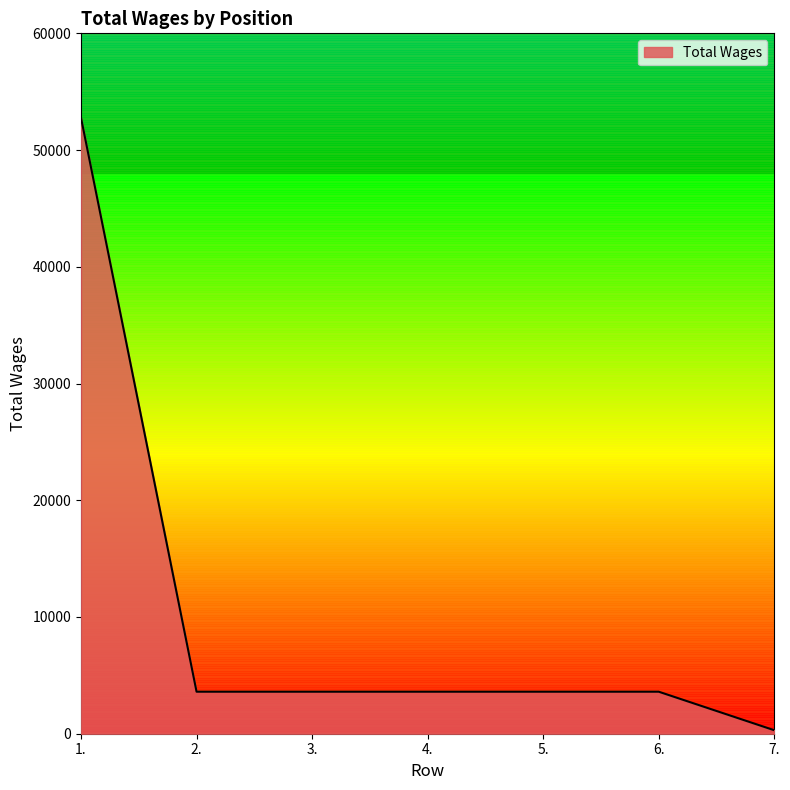

What is the sum of all values?

71062